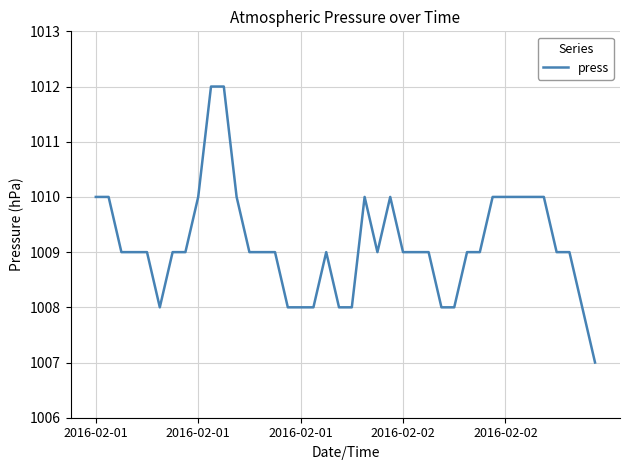

How many lines are shown in the chart?

1